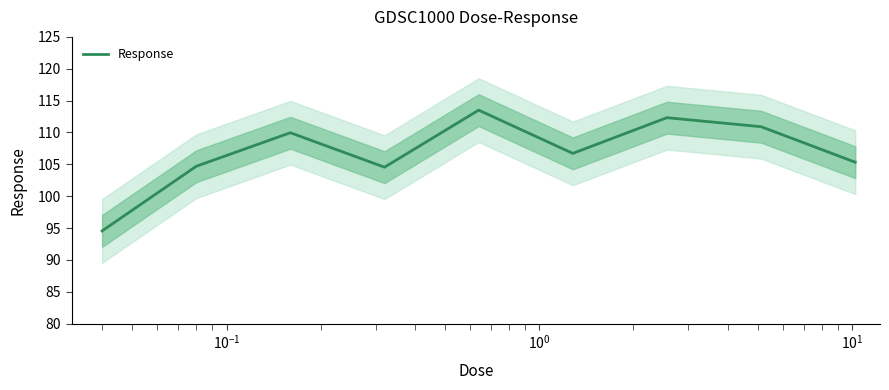

True or false: there are more than 0 points higher than both neighbors.

True